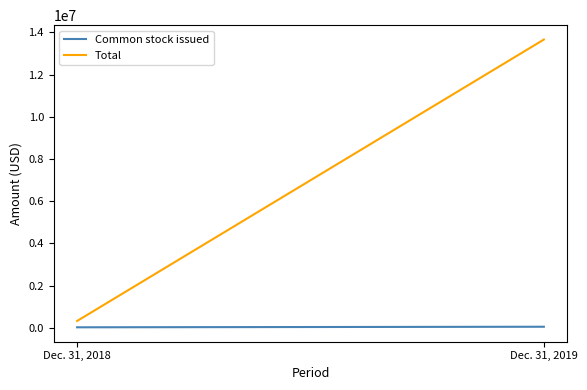

Is this an area chart (filled region under the line)?

No